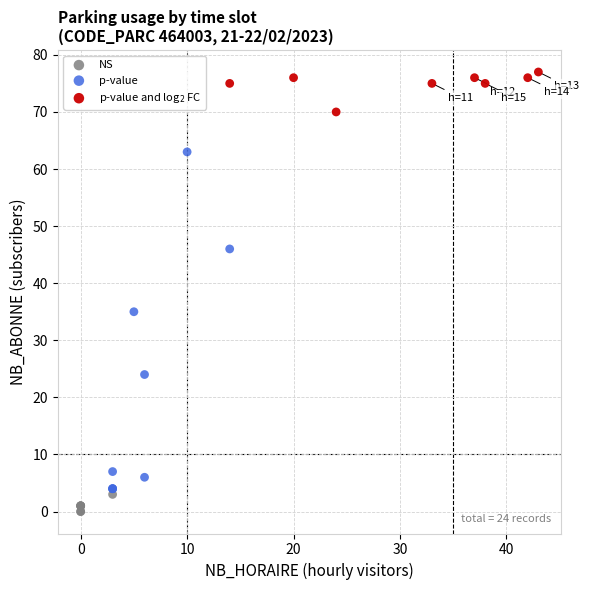

Which series reaches the minimum Y coordinate?

NS